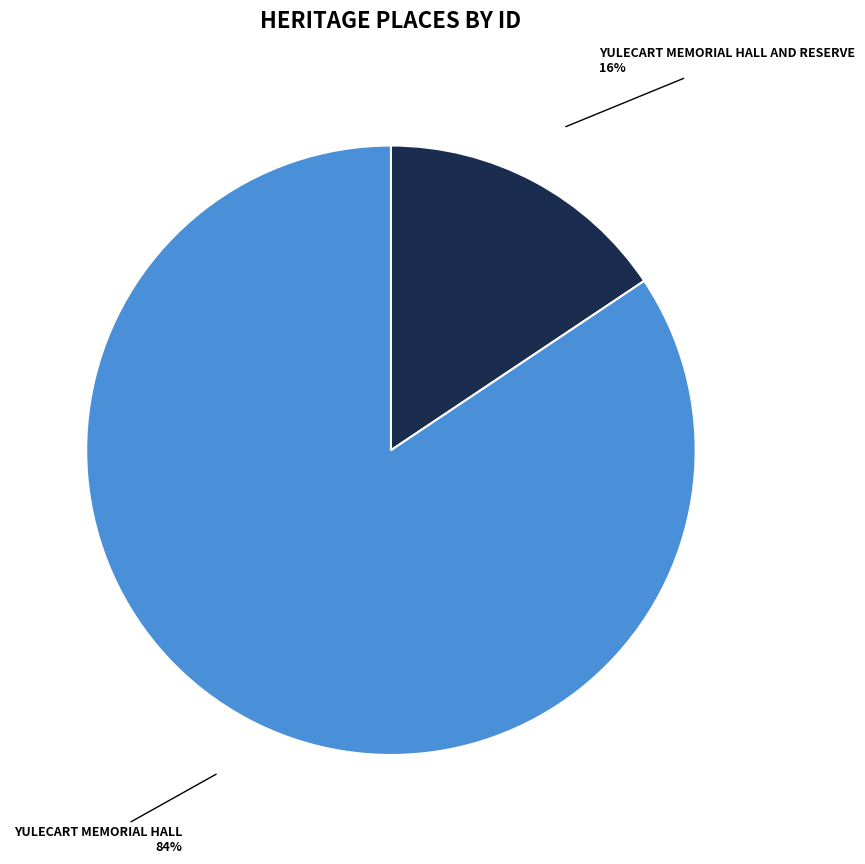

Does any single category account for the majority?

Yes